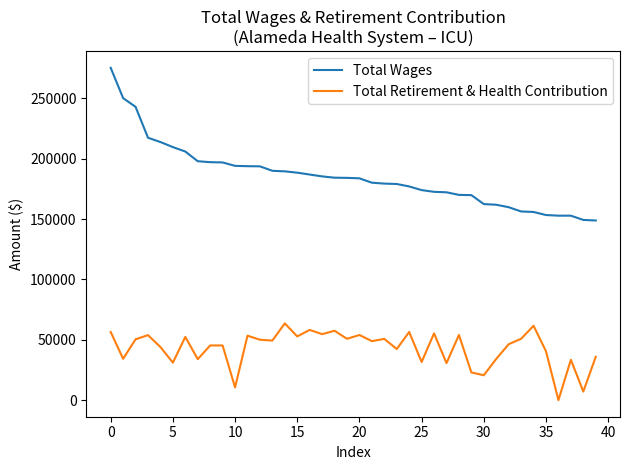

What is the greatest value displayed?

275315